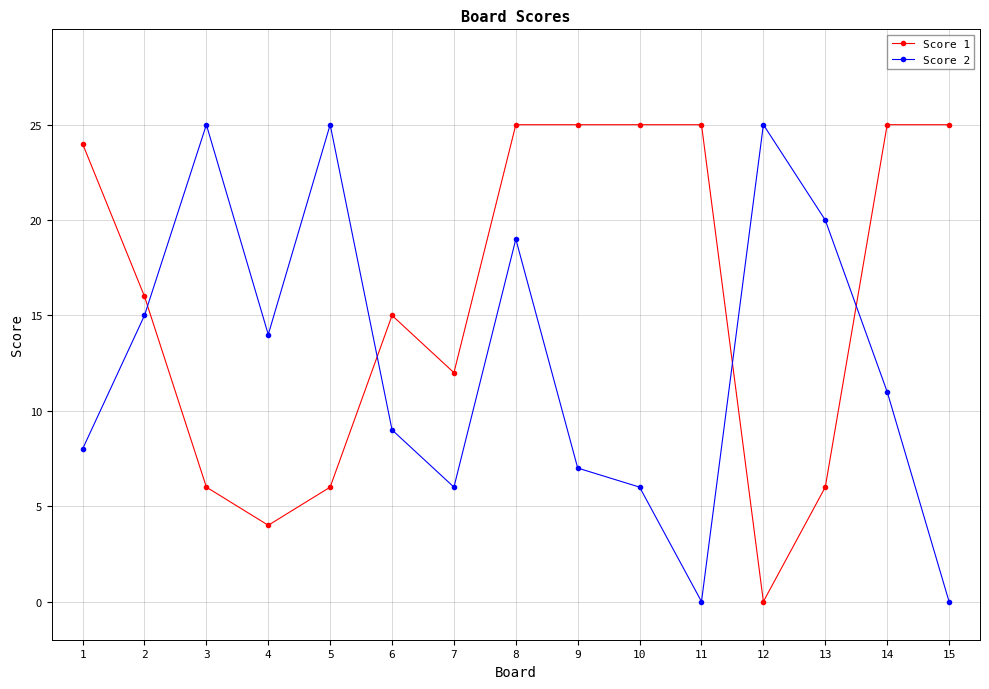

At which category does Score 1 reach its first local valley?

4